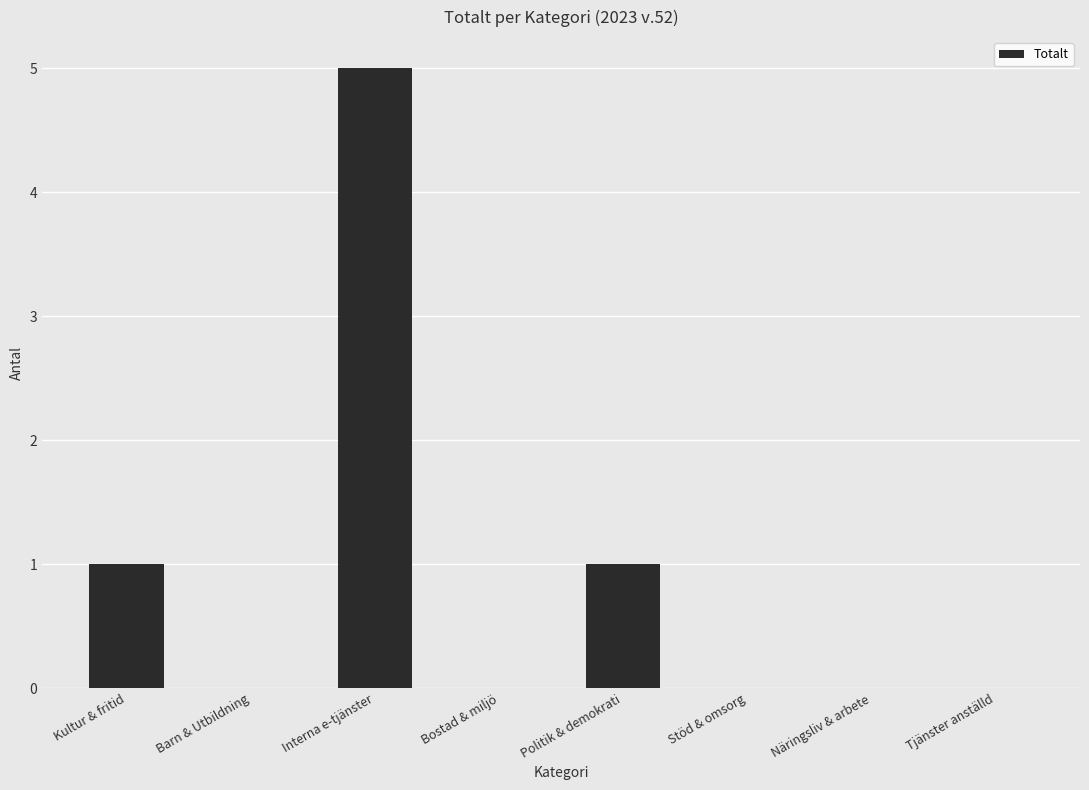

Which has a higher value, Stöd & omsorg or Kultur & fritid?

Kultur & fritid